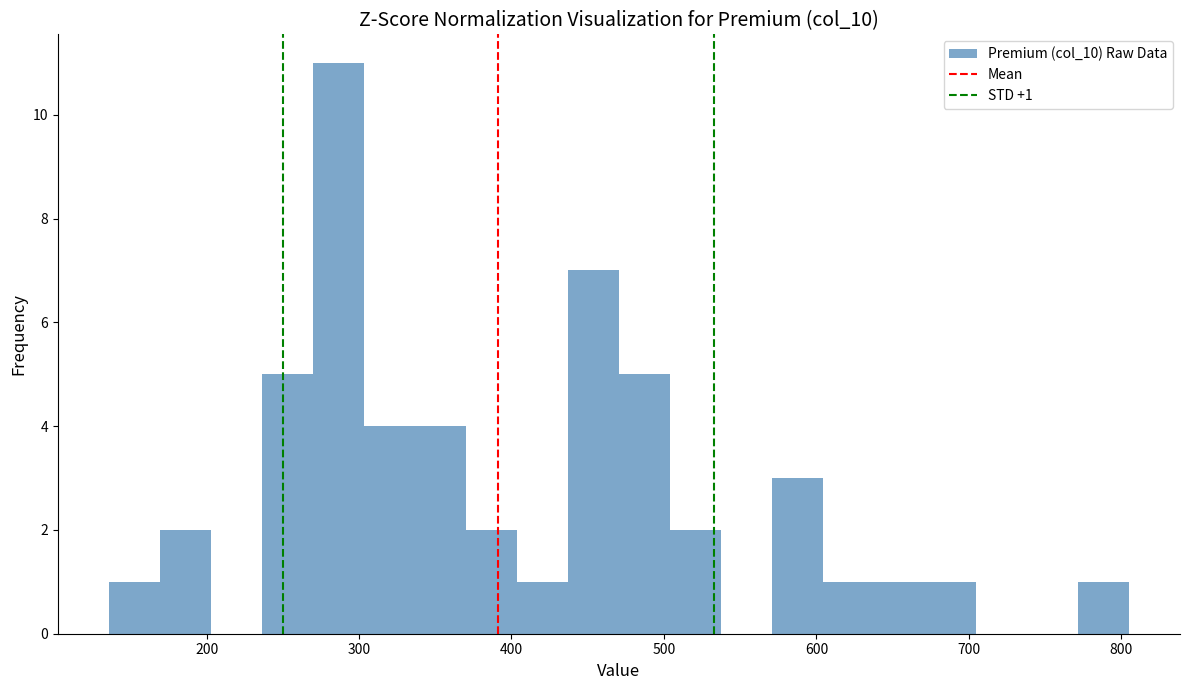

Read against the x-axis, roughly where is the centre of the tallest bar?

290